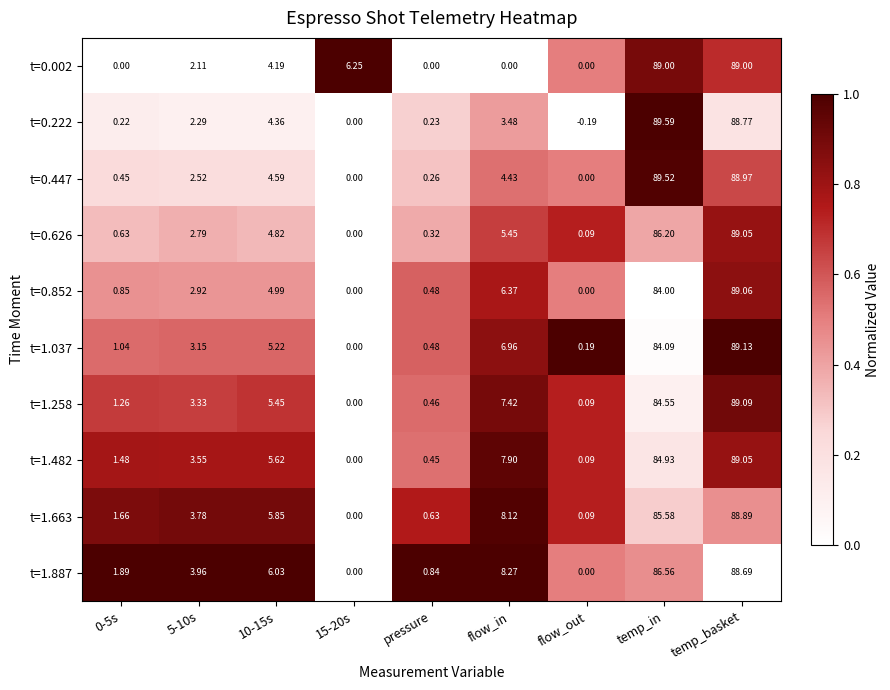

Which category has the highest value across all series?

temp_in